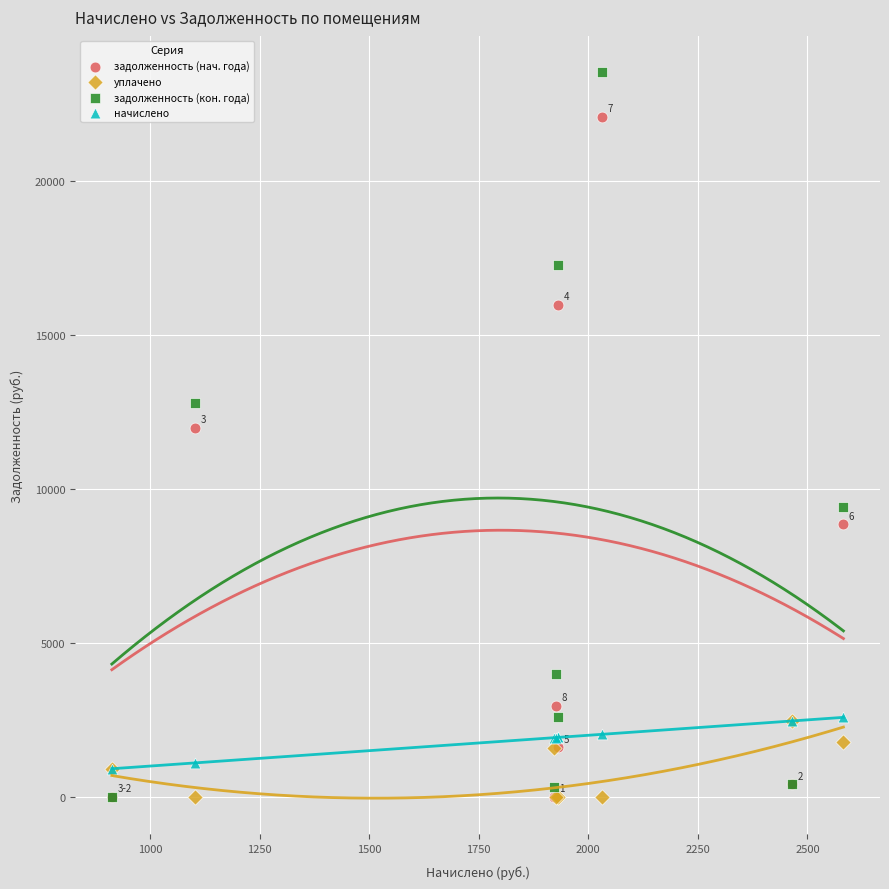

What are all the series names shown in the legend?

задолженность (нач. года), уплачено, задолженность (кон. года), начислено